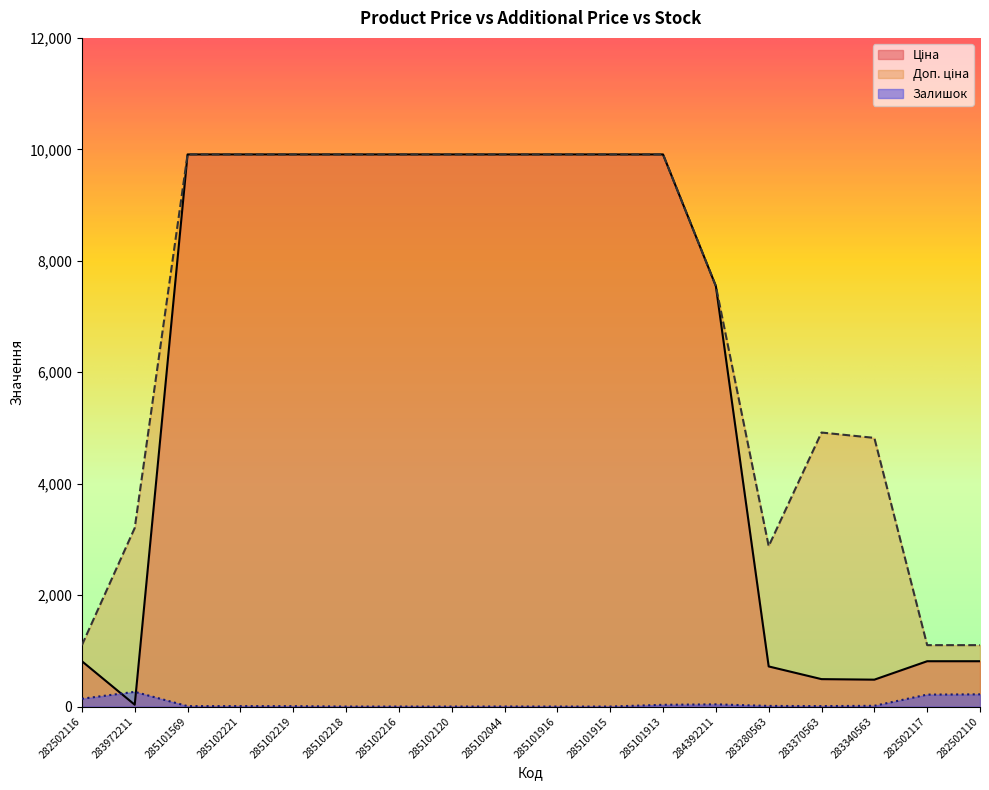

Is it true that Залишок equals 344.3 at 282502110?

False